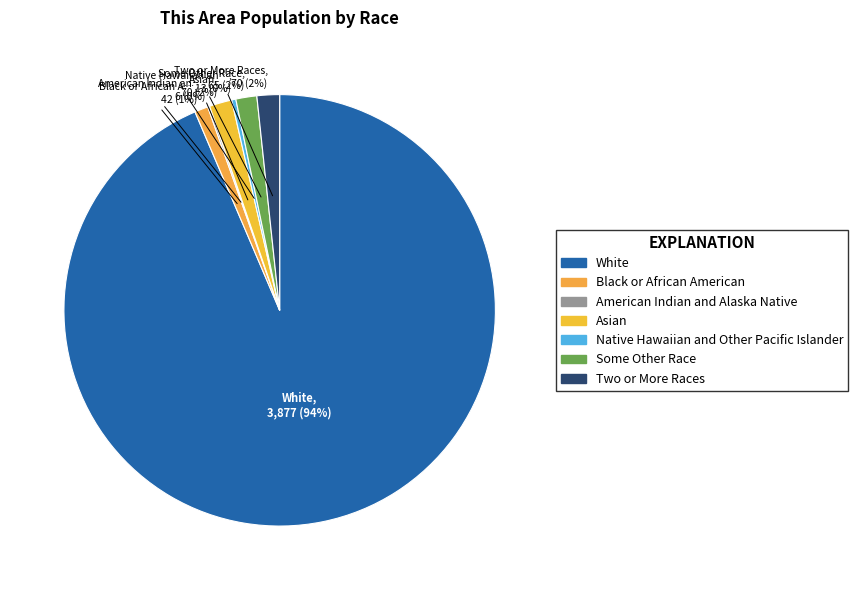

Count the number of slices in the pie.

7